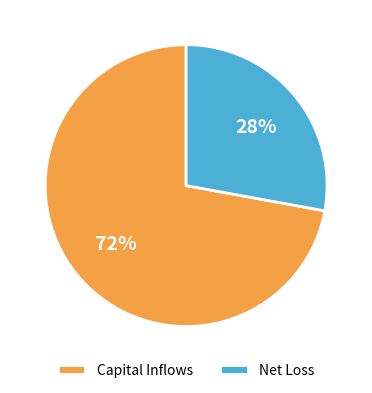

How many slices are in this pie chart?

2